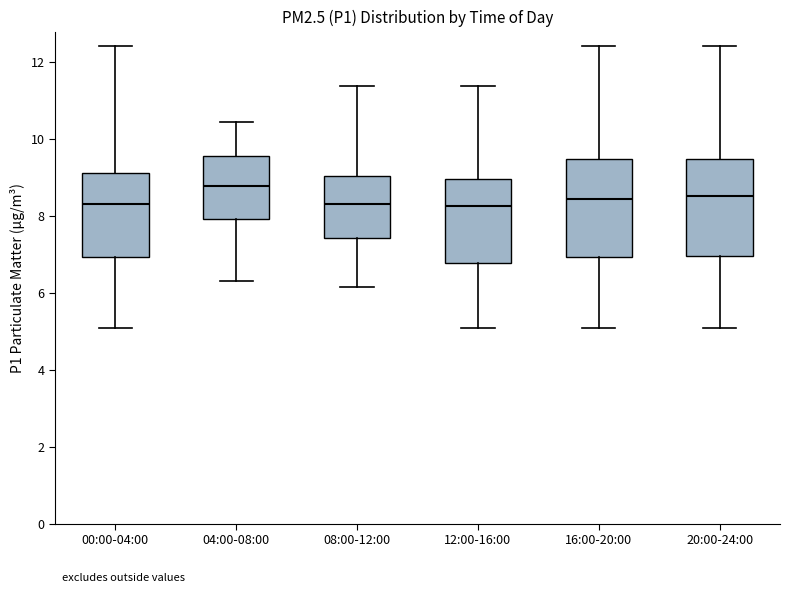

Where does the median line of the box for 16:00-20:00 sit on the y-axis? The values are not printed on the chart, so give them approximately, as read against the axis.

8.4